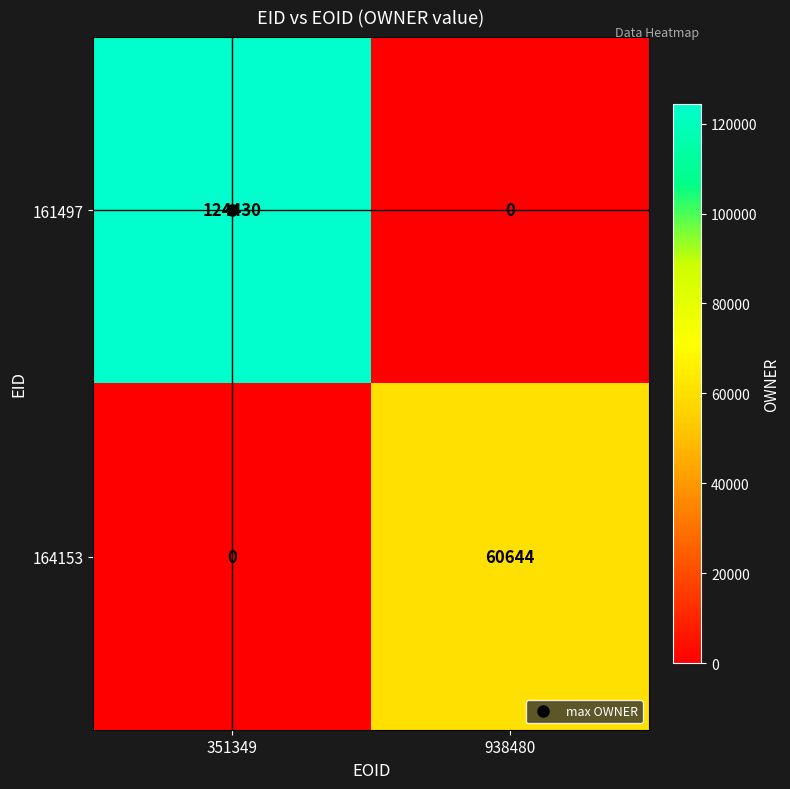

At which label does 161497 reach its peak?

351349